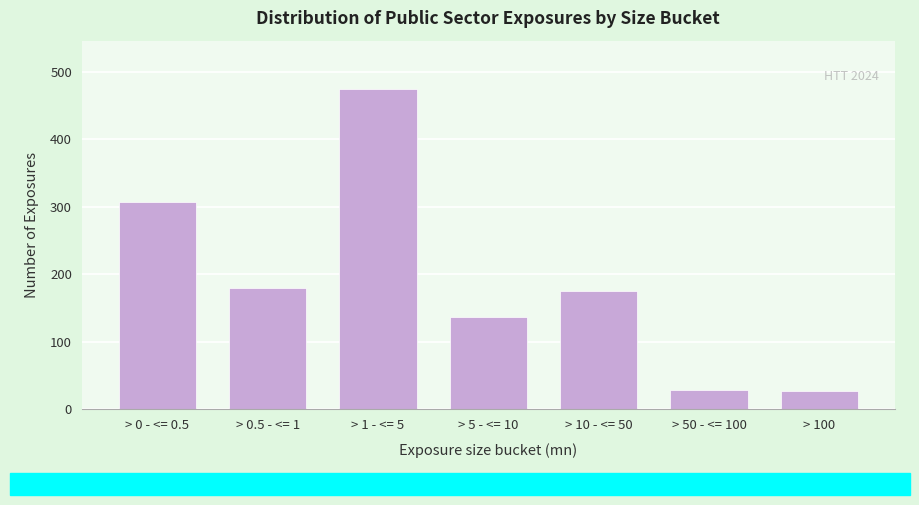

What is the smallest value displayed?

27